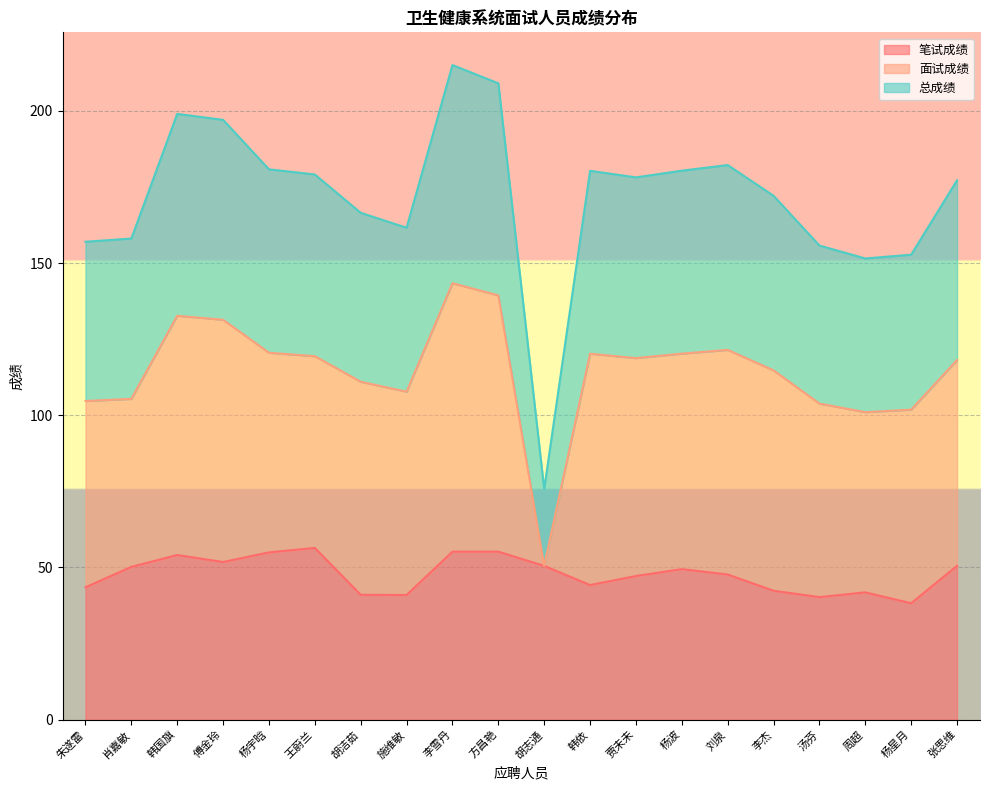

What is the average value of the 笔试成绩 series?

47.8